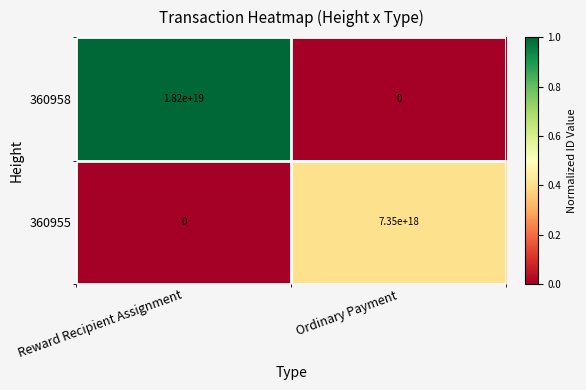

Which category has the highest value in the 360958 series?

Reward Recipient Assignment